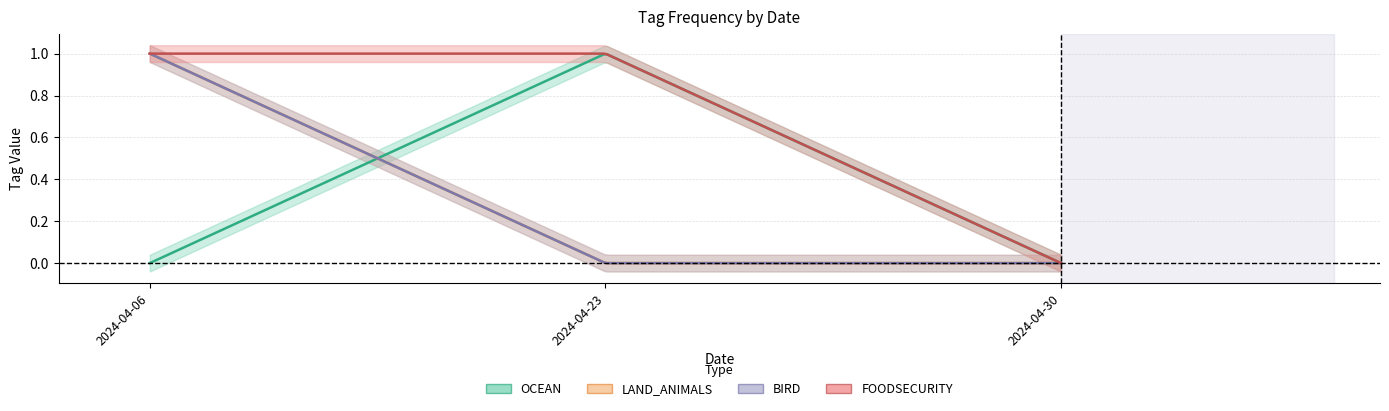

How many data points does each series have?

3